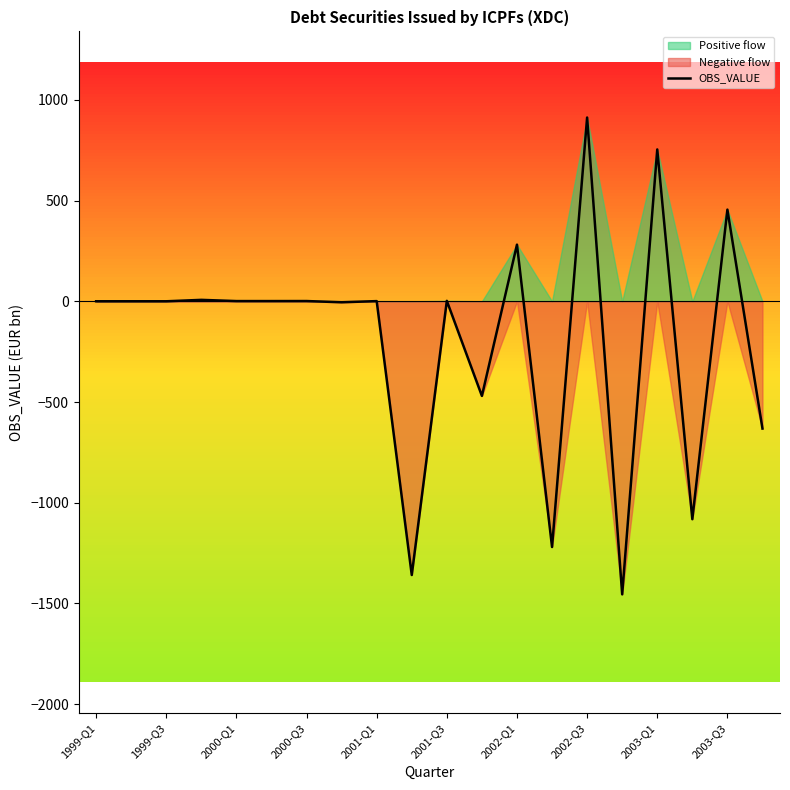

How many lines are shown in the chart?

1